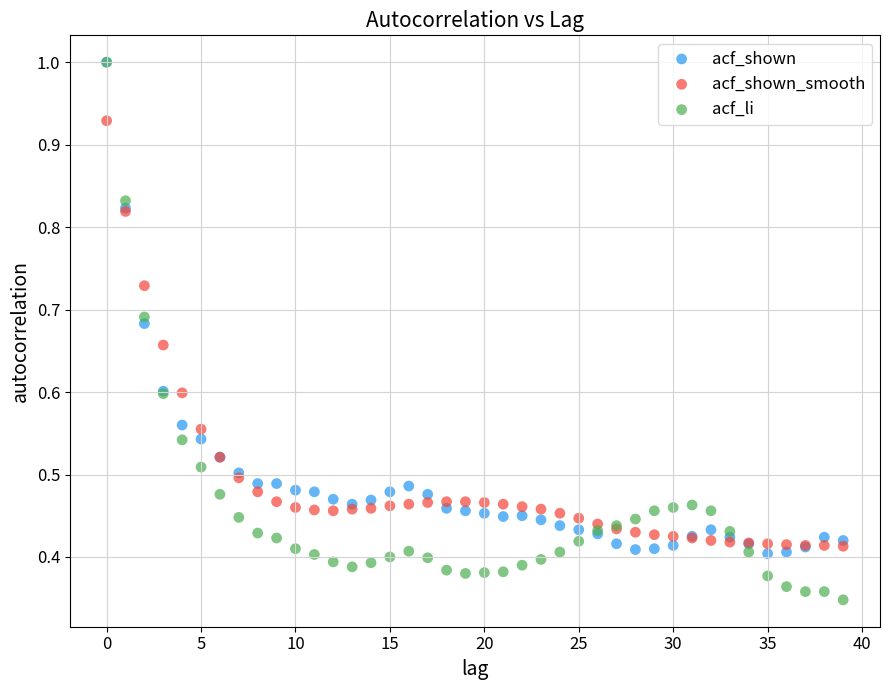

What are all the series names shown in the legend?

acf_shown, acf_shown_smooth, acf_li